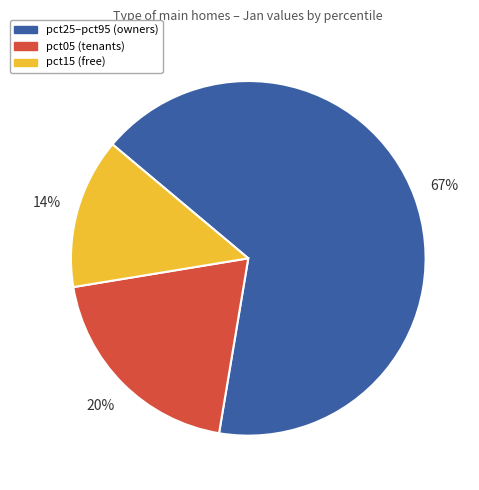

Is there a majority slice in this chart?

Yes